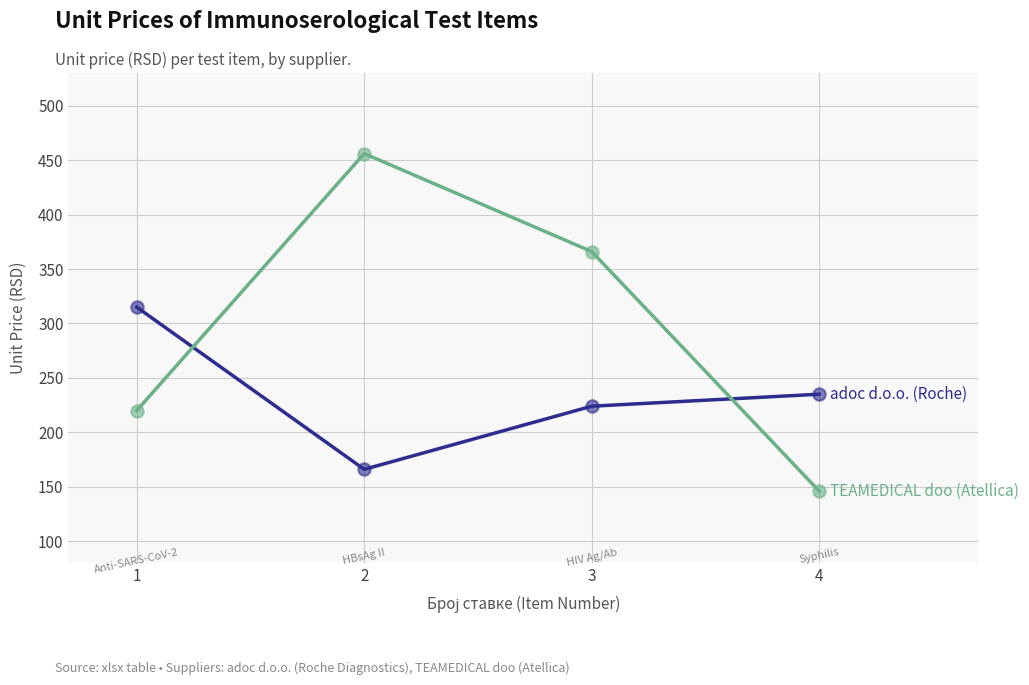

What is the total value across all series at 1?

535